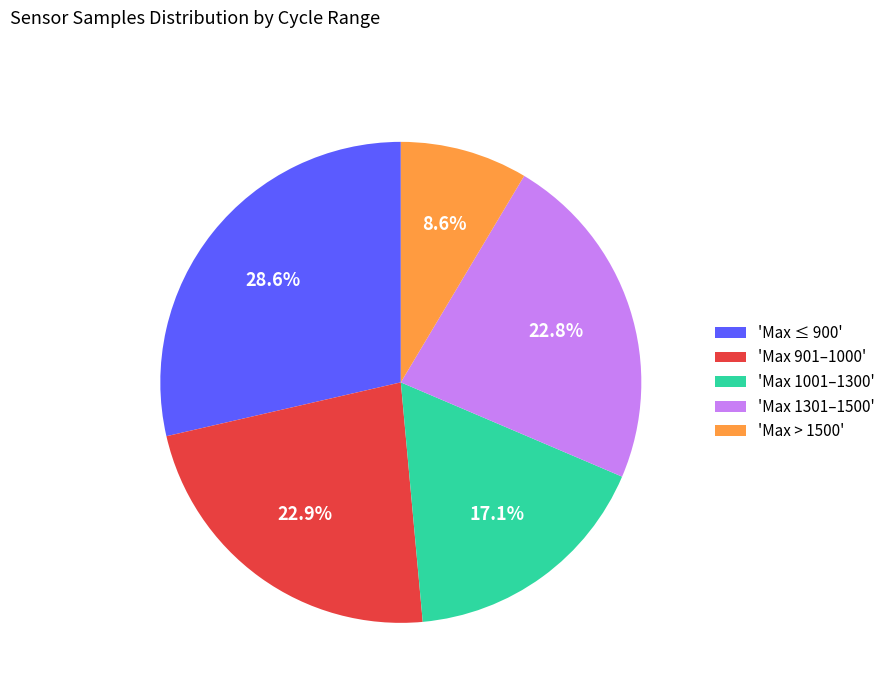

How many slices are in this pie chart?

5